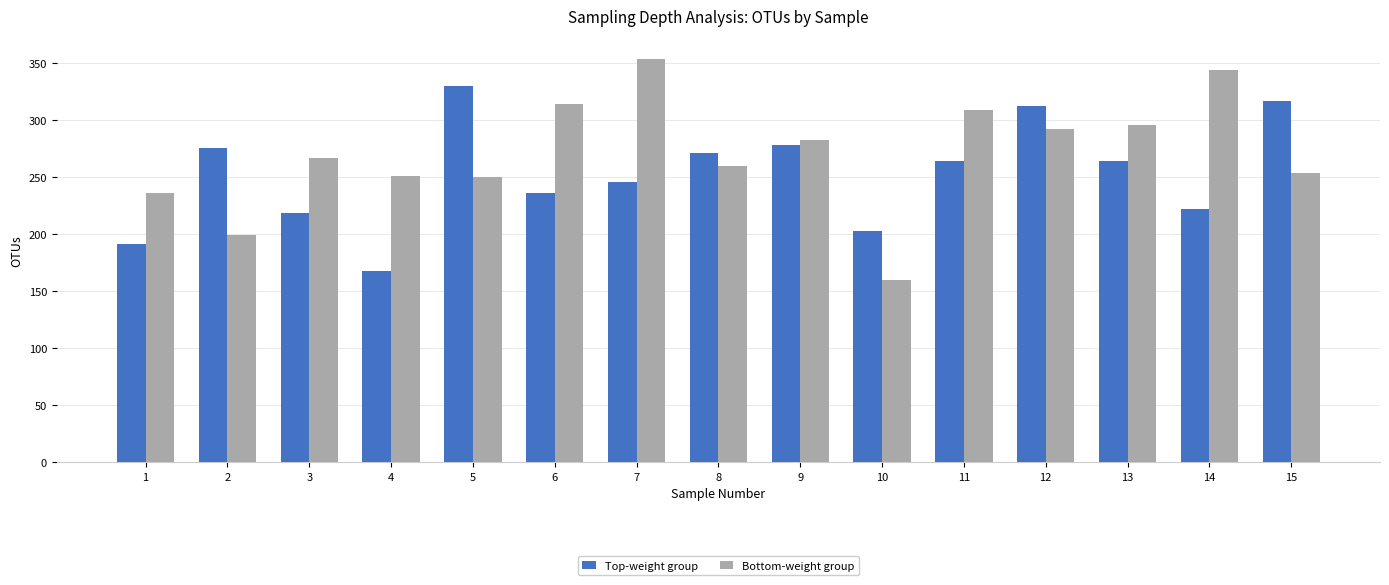

True or false: Bottom-weight group has a value of 160 at 10.

True